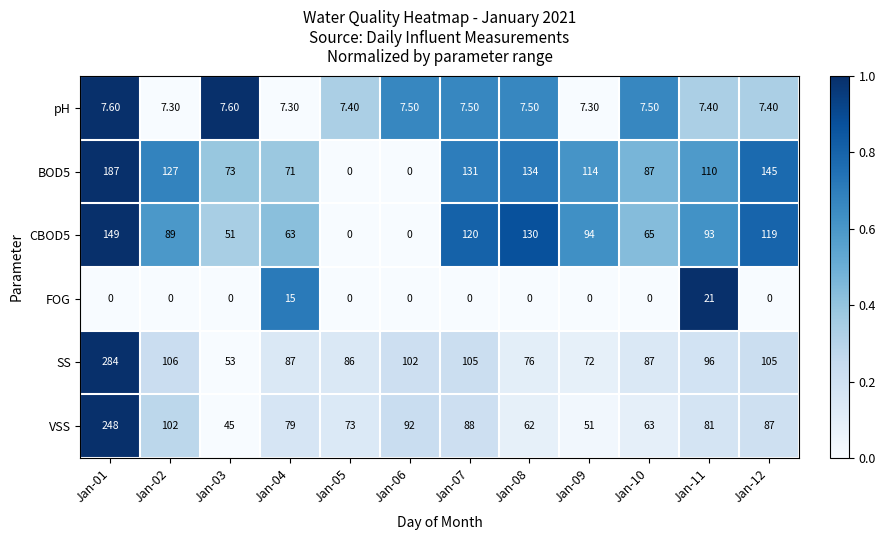

Rank the series at Jan-02 from highest to lowest value.

BOD5, SS, VSS, CBOD5, pH, FOG